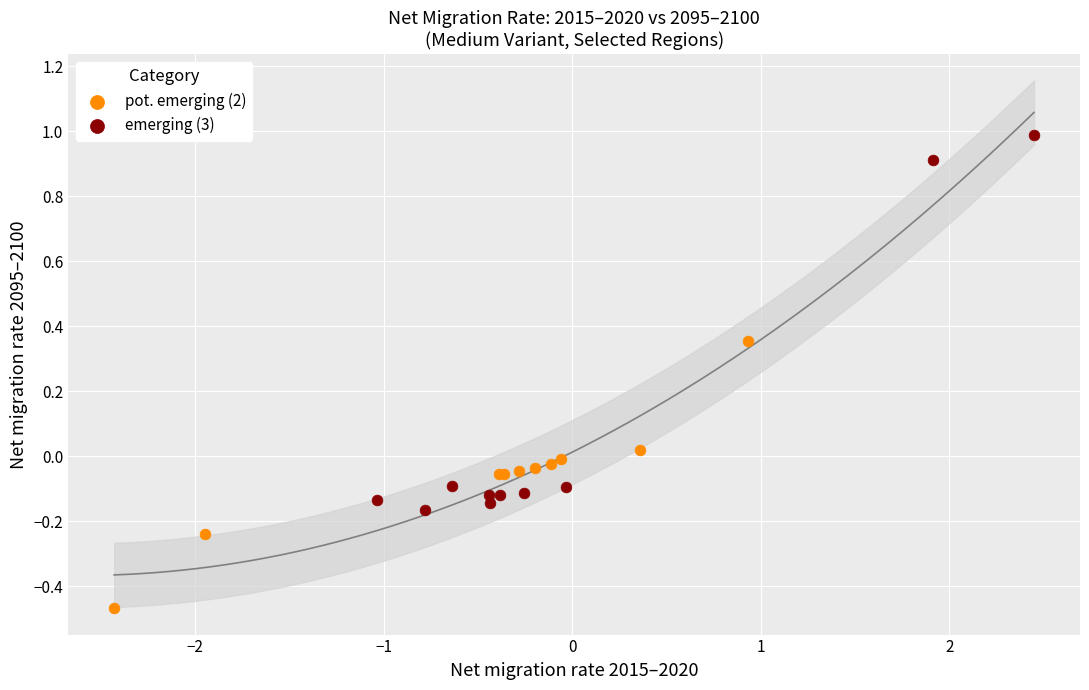

Which series reaches the minimum Y coordinate?

pot. emerging (2)